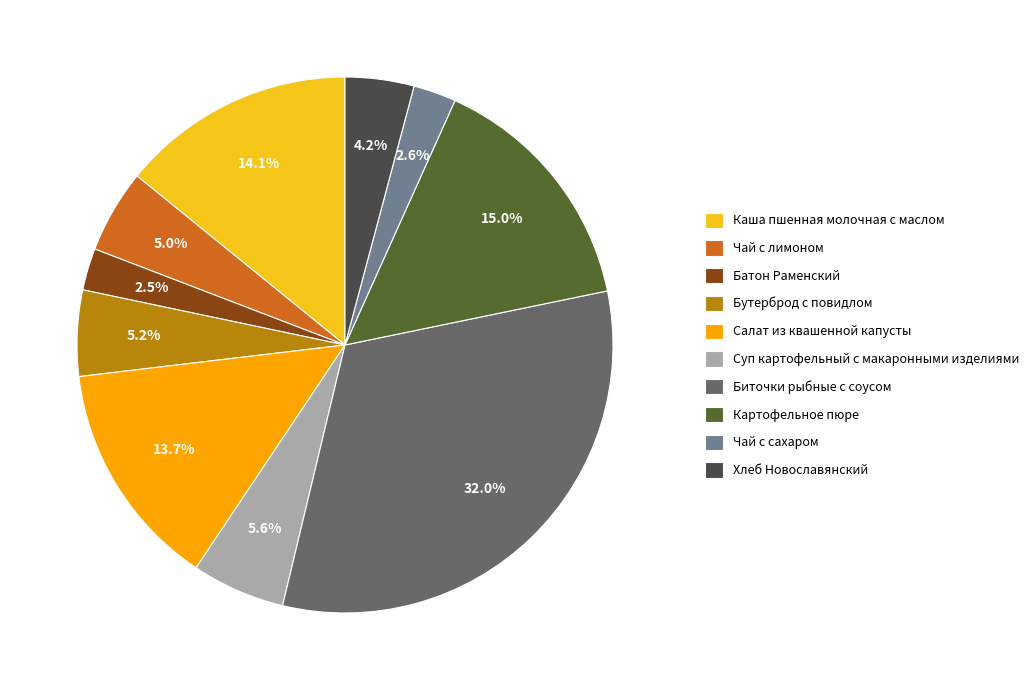

To the nearest percent, what is the difference between the Чай с лимоном and Суп картофельный с макаронными изделиями slice percentages?

1%